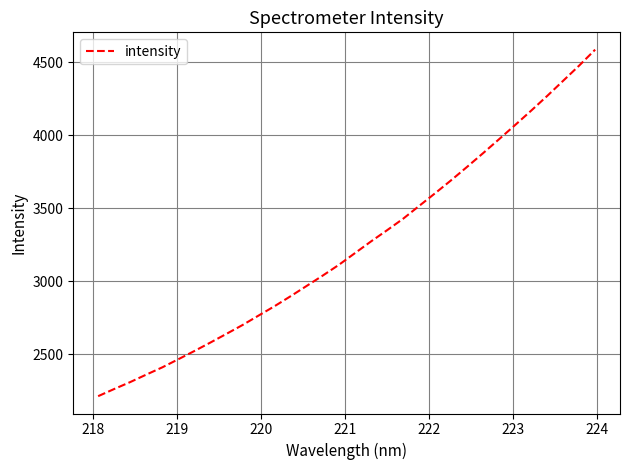

What is the minimum value shown in the chart?

2213.4